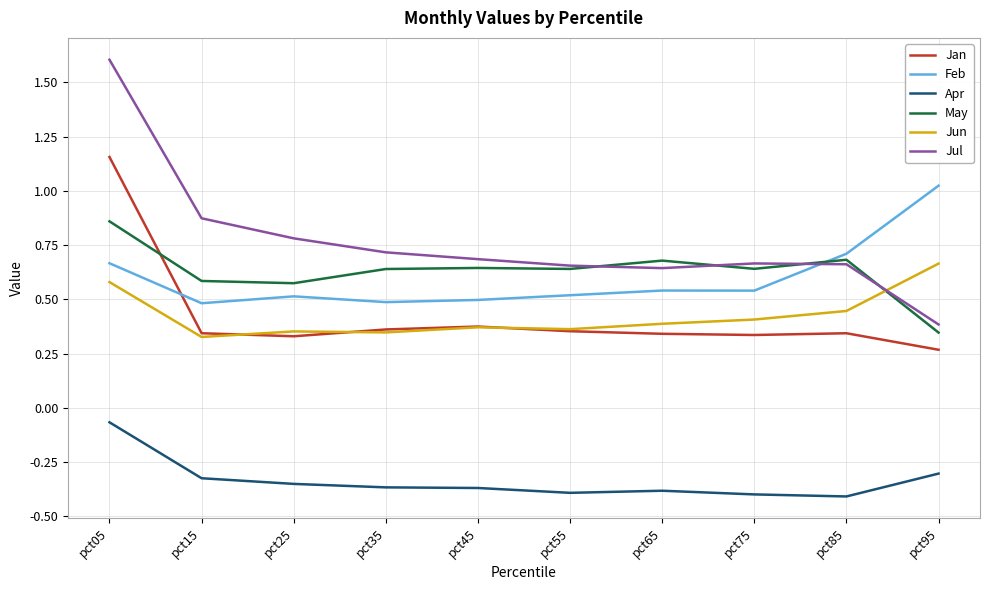

The Apr series shows -0.3 at pct15. True or false?

True